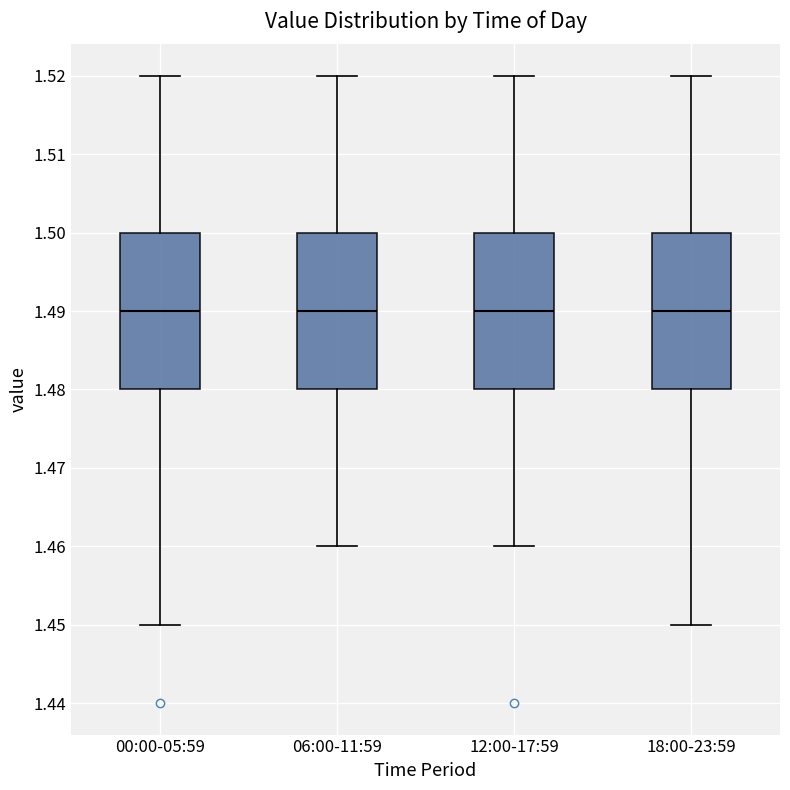

Reading left to right, transcribe this box plot: for each box, give where its median line is, the range the box spans, and where its two whiskers end, as read against the y-axis. The values are not printed on the chart, so give them approximately, as read against the axis.

00:00-05:59: median 1.49, box 1.48 to 1.50, whiskers 1.45 to 1.52
06:00-11:59: median 1.49, box 1.48 to 1.50, whiskers 1.46 to 1.52
12:00-17:59: median 1.49, box 1.48 to 1.50, whiskers 1.46 to 1.52
18:00-23:59: median 1.49, box 1.48 to 1.50, whiskers 1.45 to 1.52